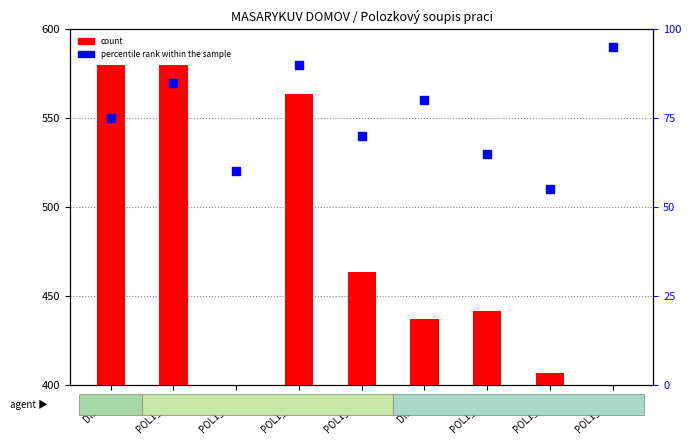

Which series has the largest total across all categories?

count